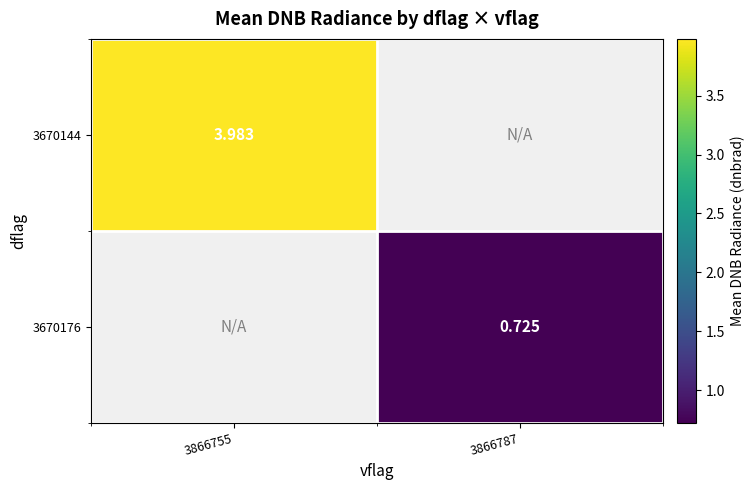

Which category has the highest value in the 3670144 series?

3866755